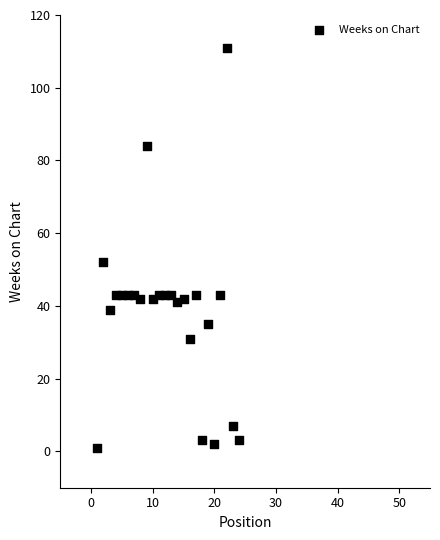

What Y value in the scatter plot is closest to 56?

52